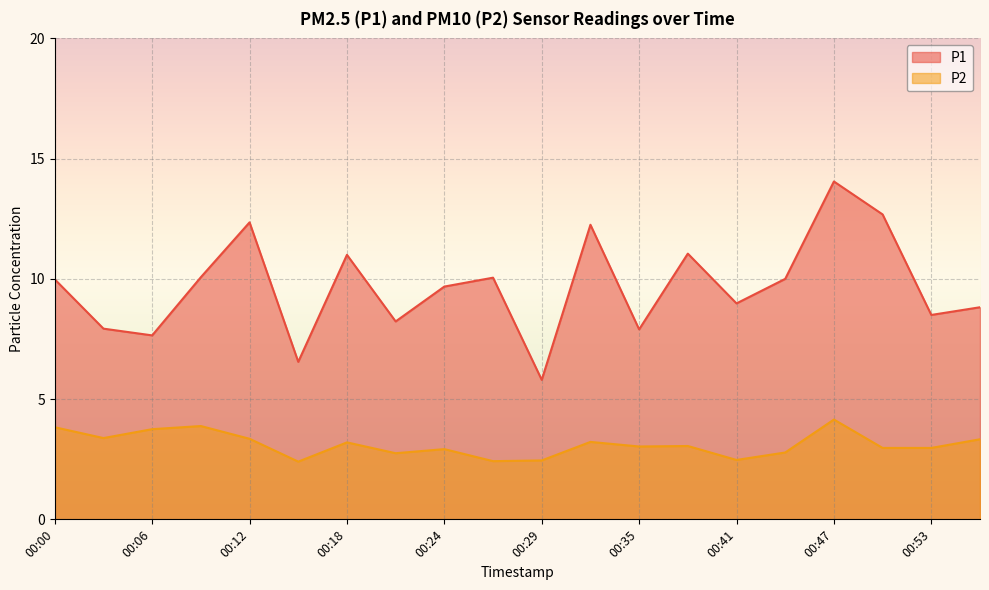

What is the value of the P2 point at the 4th from the left?

3.9